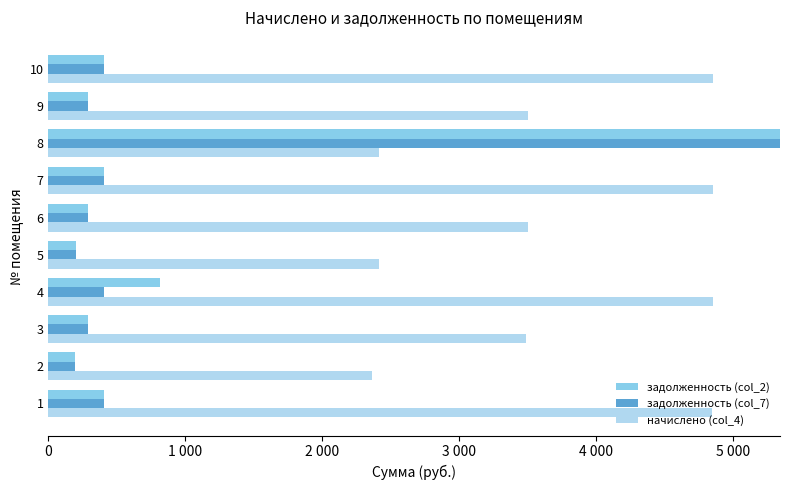

Between 5 and 8, which series saw the biggest shift?

задолженность (col_7)